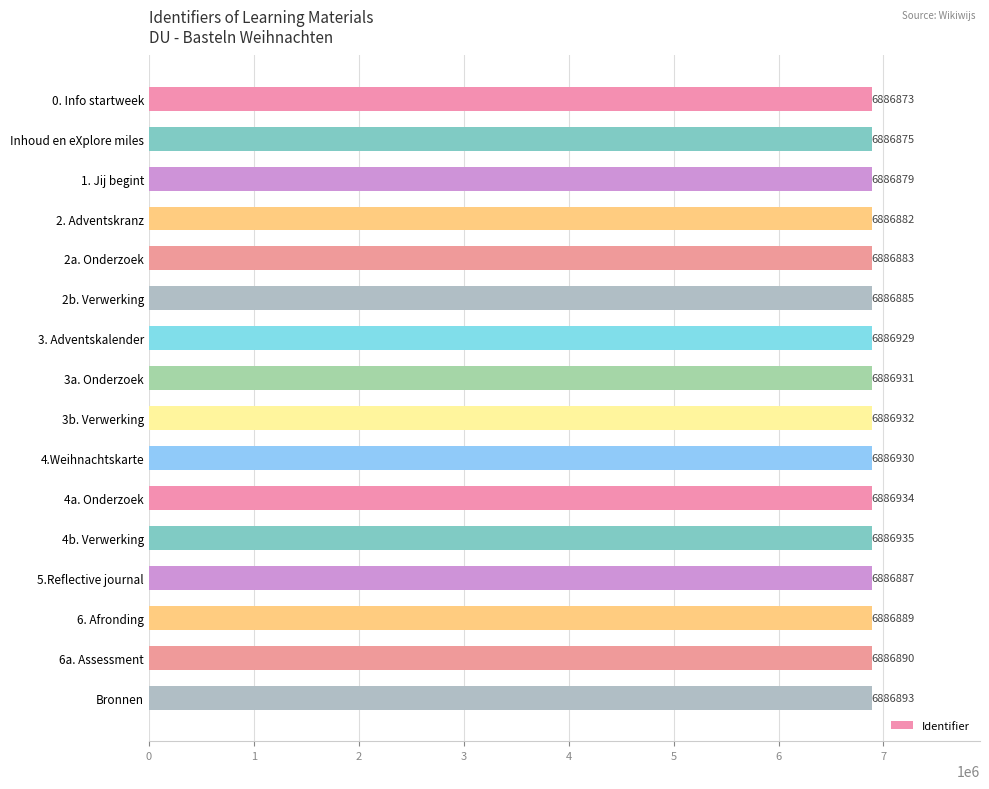

True or false: the data shows 6886934 at 4a. Onderzoek.

True